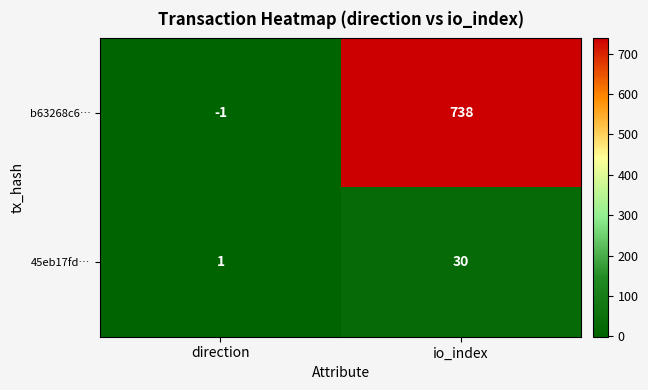

At which label is b63268c6… closest to 368?

direction